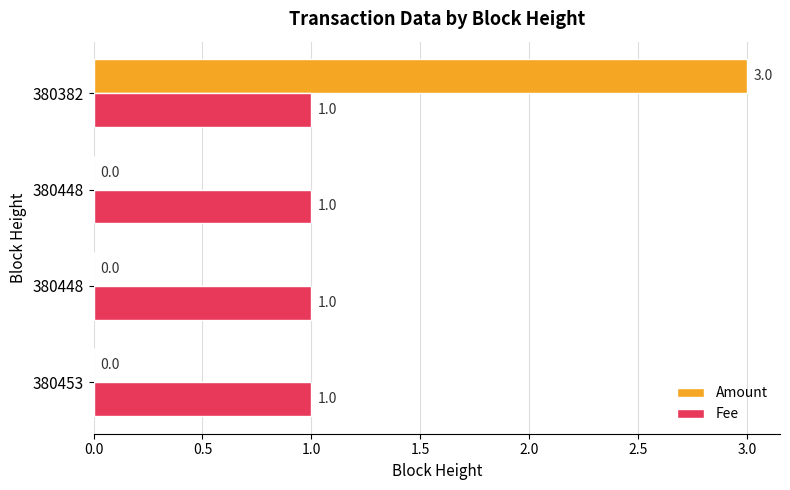

How many data points in Amount are above 0?

1